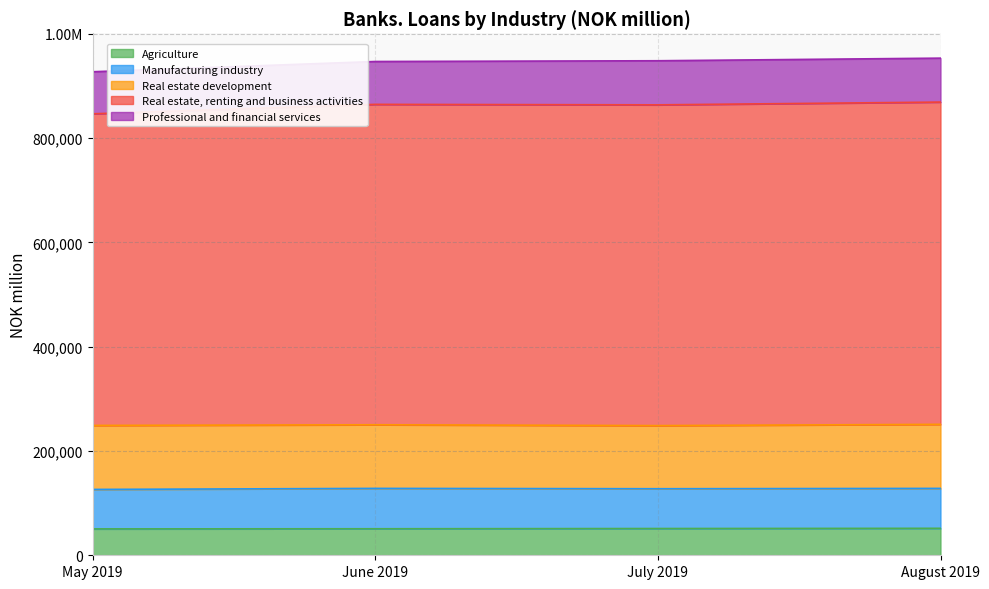

Reading left to right, transcribe all the data shown in this chart.

Agriculture: May 2019=50582	June 2019=50845	July 2019=51304	August 2019=51700
Manufacturing industry: May 2019=75670	June 2019=77397	July 2019=76293	August 2019=76541
Real estate development: May 2019=122728	June 2019=122016	July 2019=121051	August 2019=122827
Real estate, renting and business activities: May 2019=597506	June 2019=614357	July 2019=615010	August 2019=617919
Professional and financial services: May 2019=80657	June 2019=82179	July 2019=84565	August 2019=84236